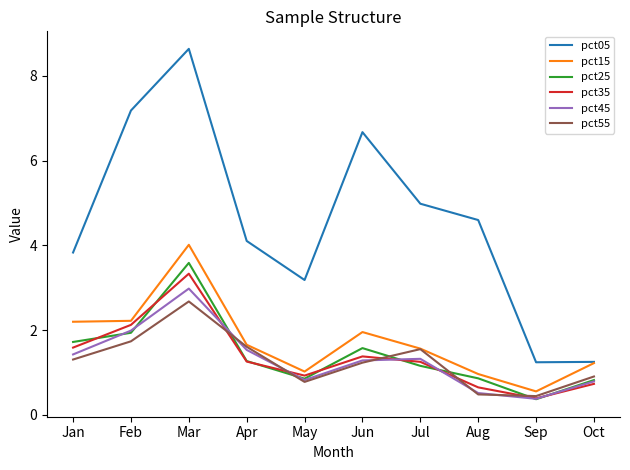

What are all the series names shown in the legend?

pct05, pct15, pct25, pct35, pct45, pct55